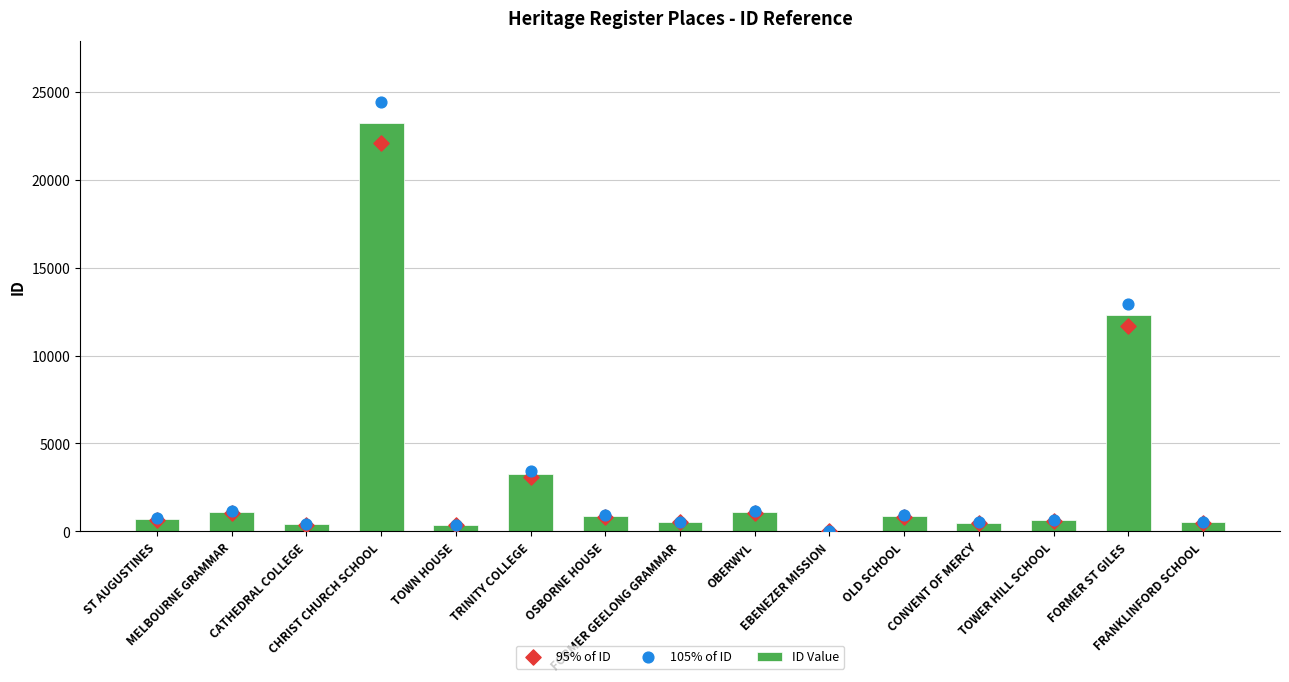

Is the value of 95% of ID at CHRIST CHURCH SCHOOL greater than the value of 105% of ID at CATHEDRAL COLLEGE?

Yes